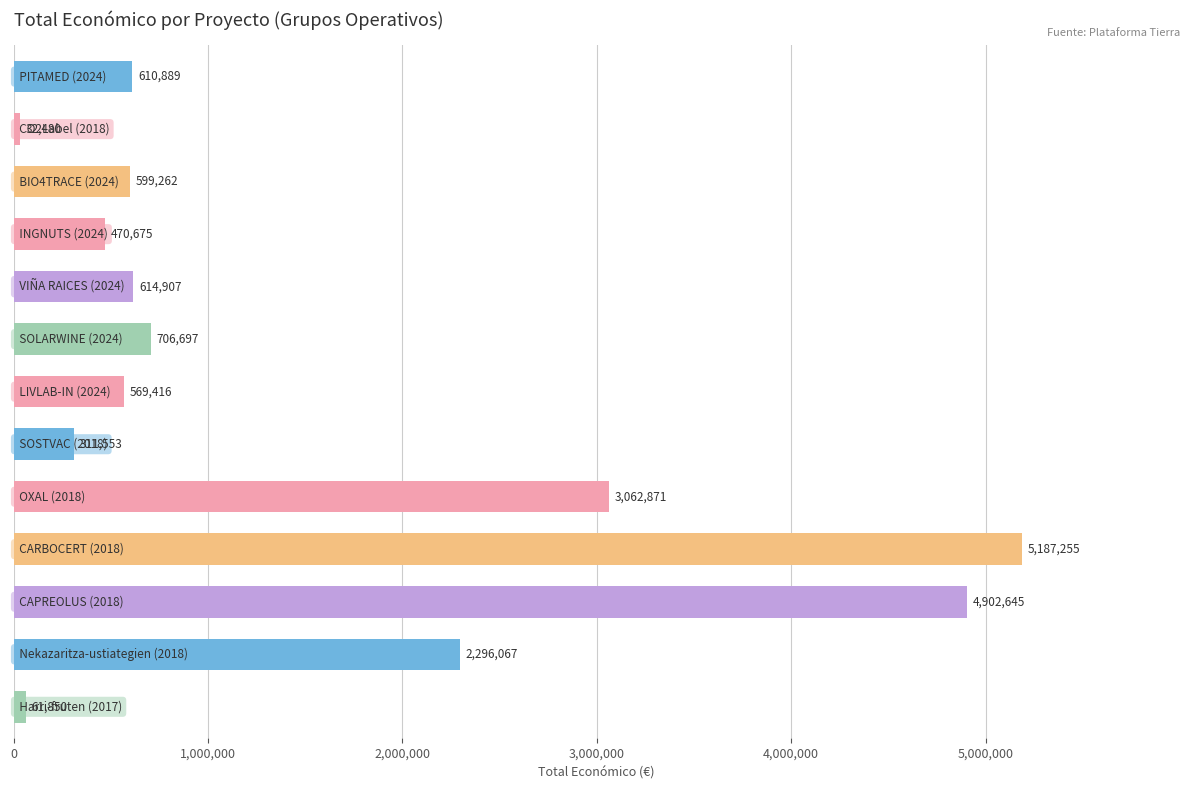

What is the difference between the second highest and minimum values?

4870165